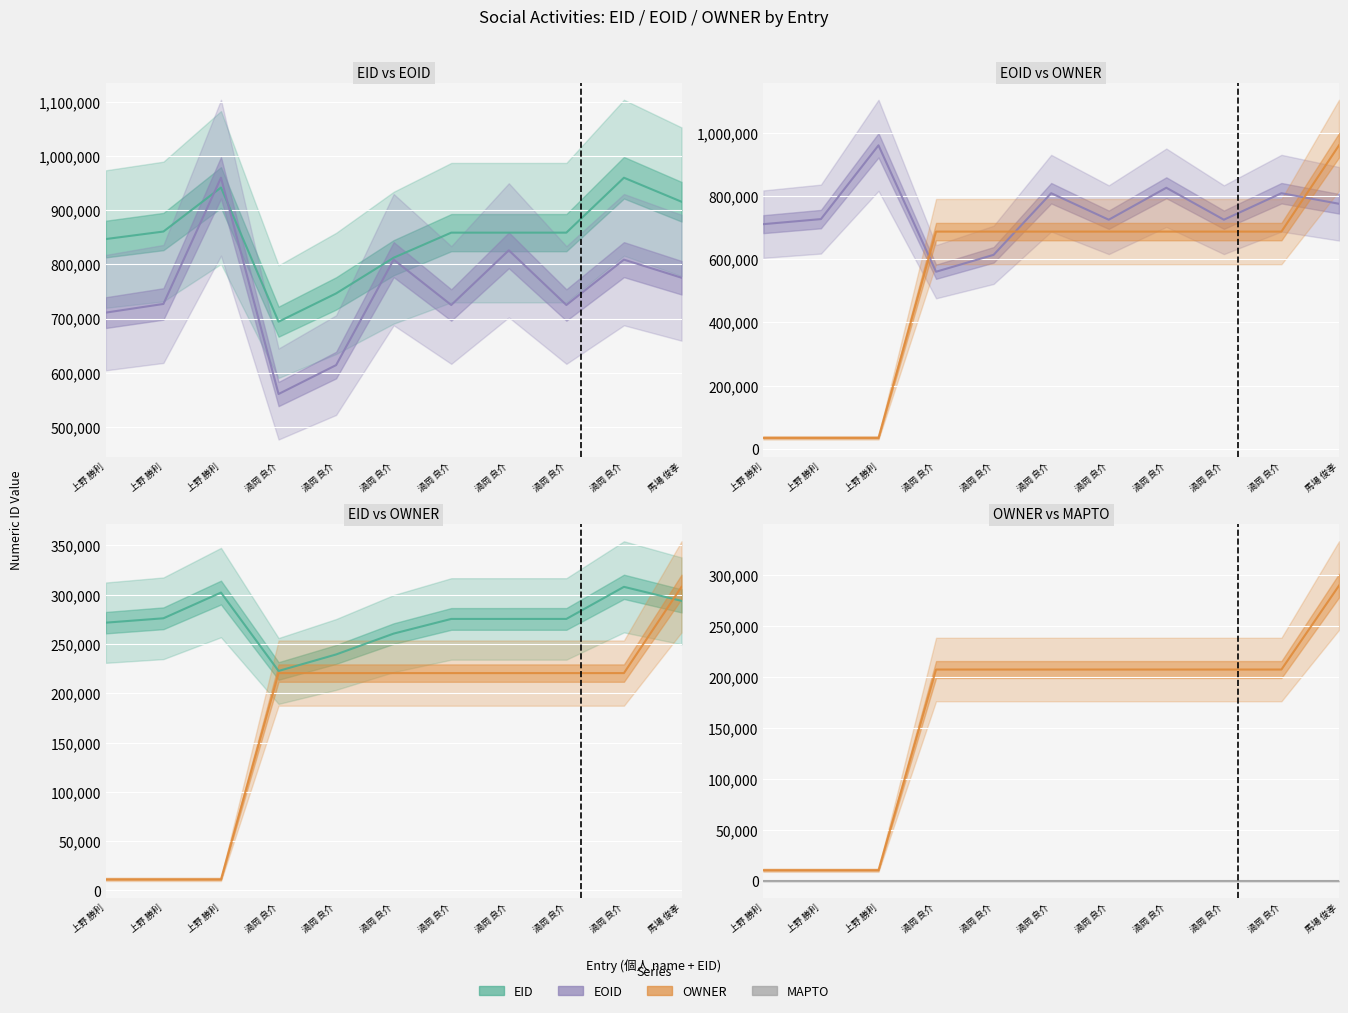

Which category has the highest value across all series?

上野 勝利